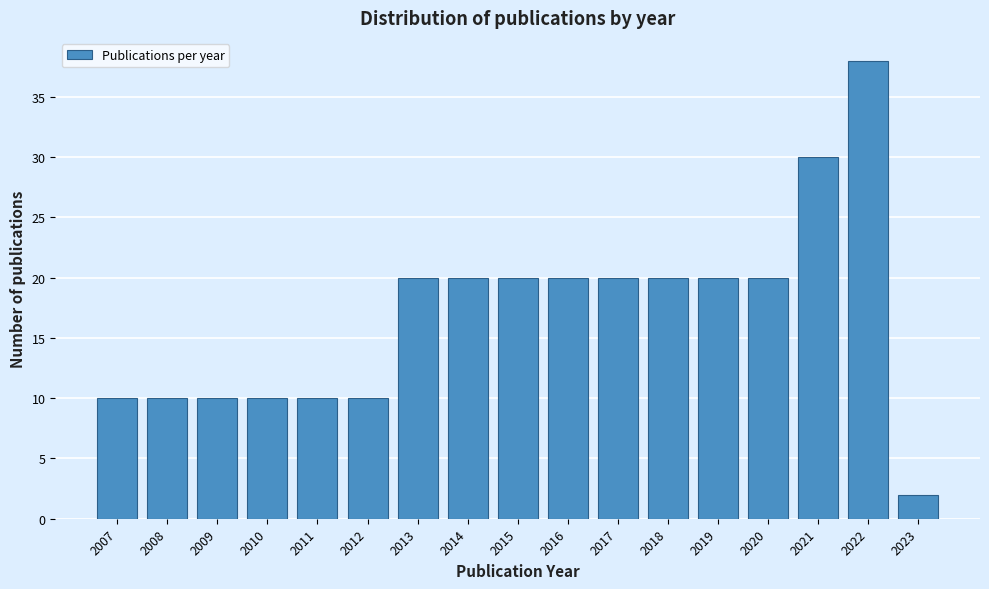

Reading left to right, what are all the values shown in this chart?

10	10	10	10	10	10	20	20	20	20	20	20	20	20	30	38	2